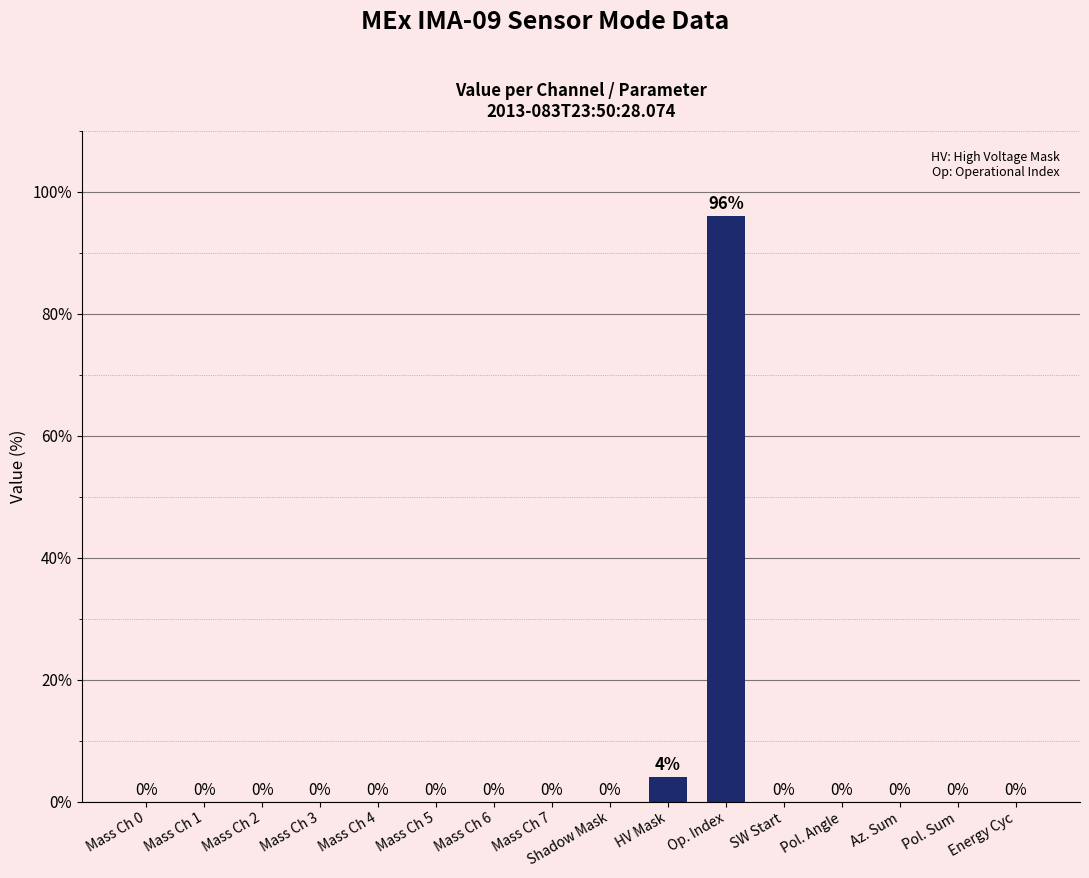

What is the difference between the values at Mass Ch 3 and Op. Index?

96